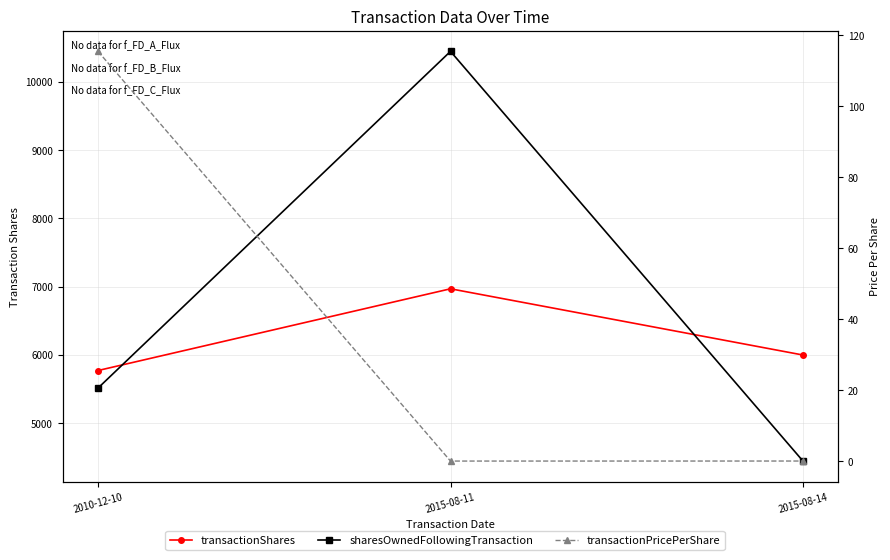

What is the minimum value for sharesOwnedFollowingTransaction?

4447.0